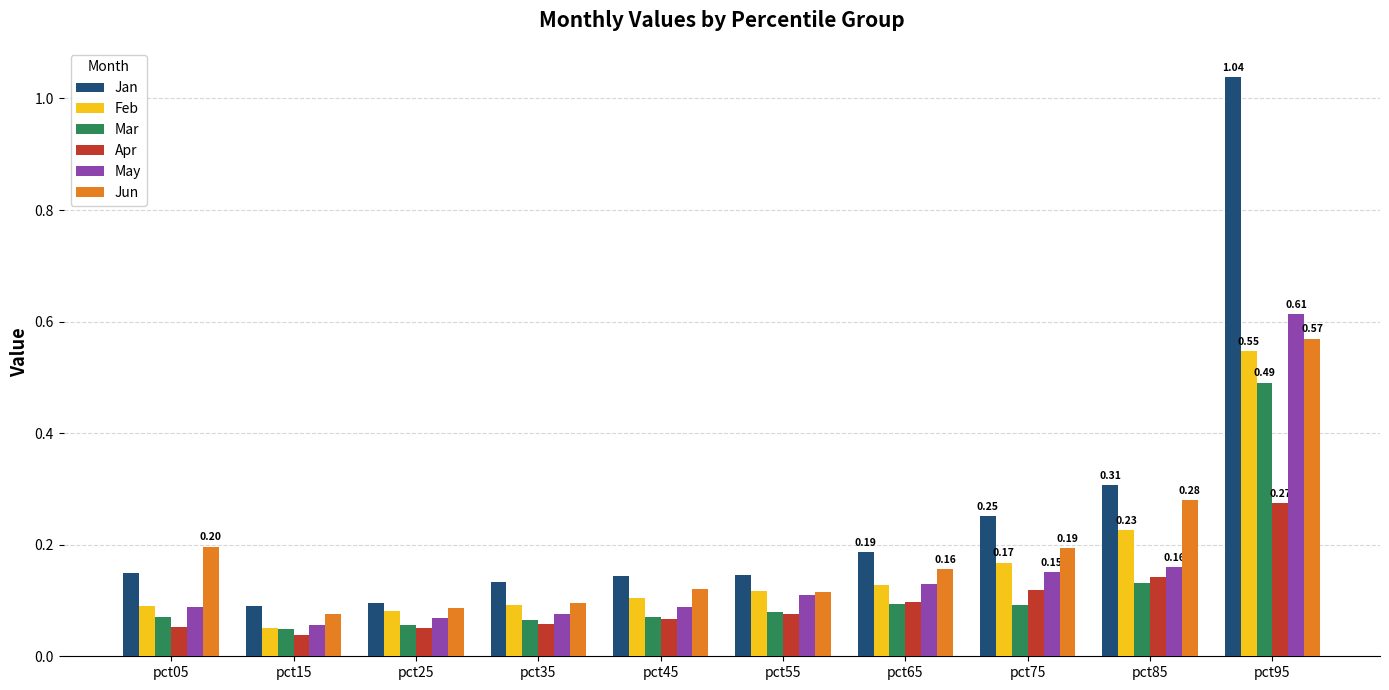

Count the number of data series in this chart.

6